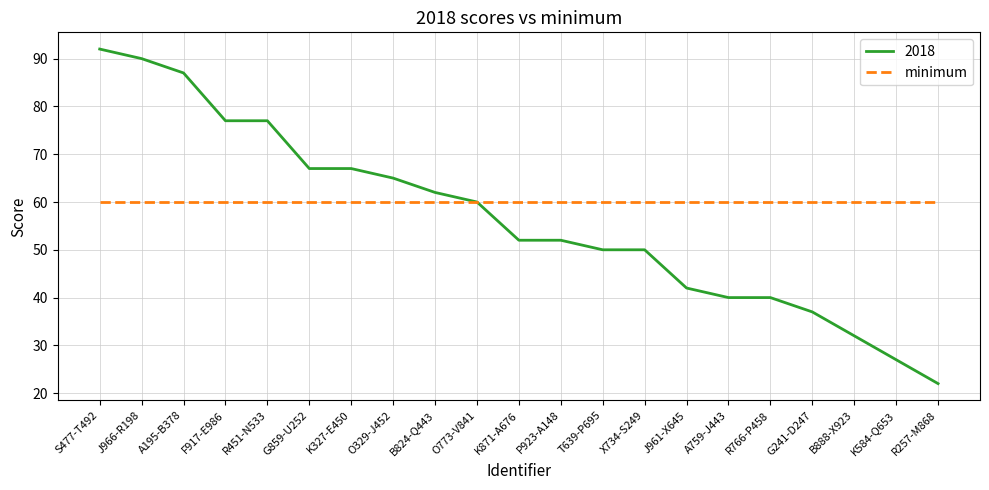

Between O329-J452 and J961-X645, which series saw the biggest shift?

2018